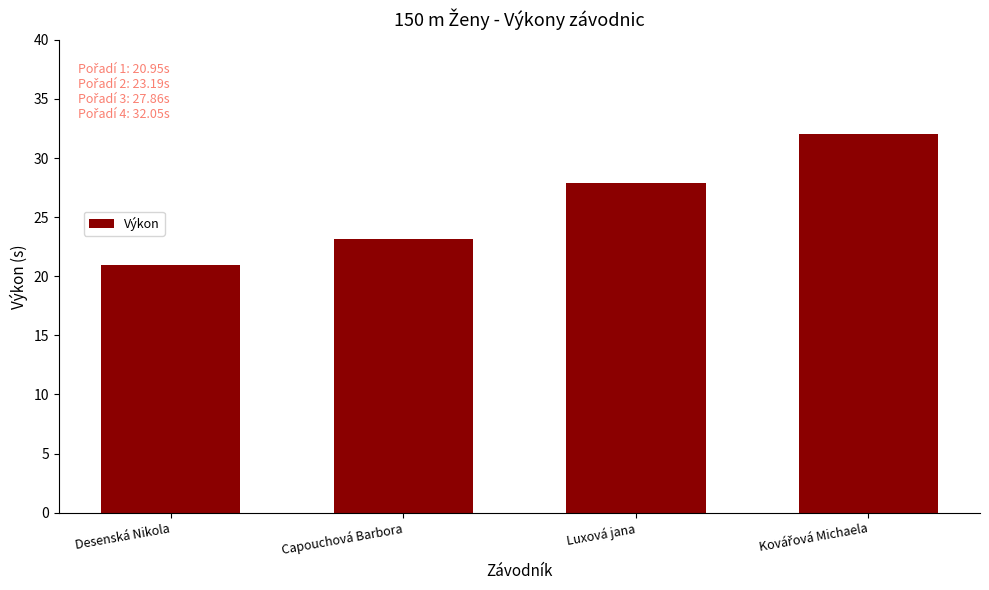

What is the value of the 2nd bar from the left?

23.2